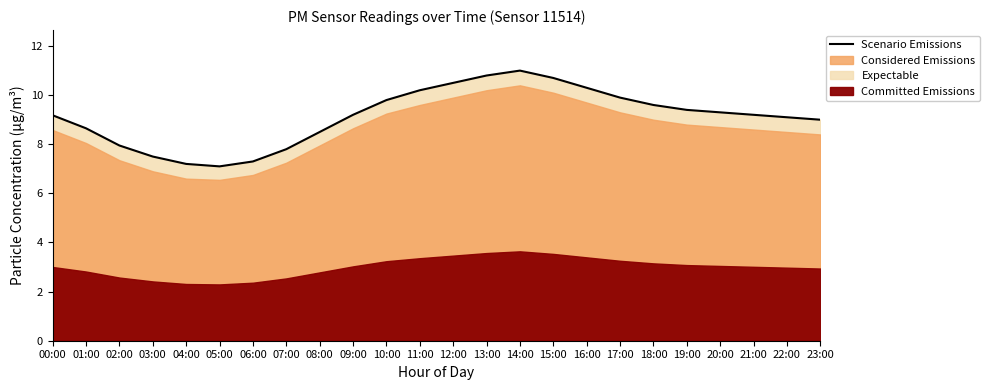

Where is the first local minimum?

05:00